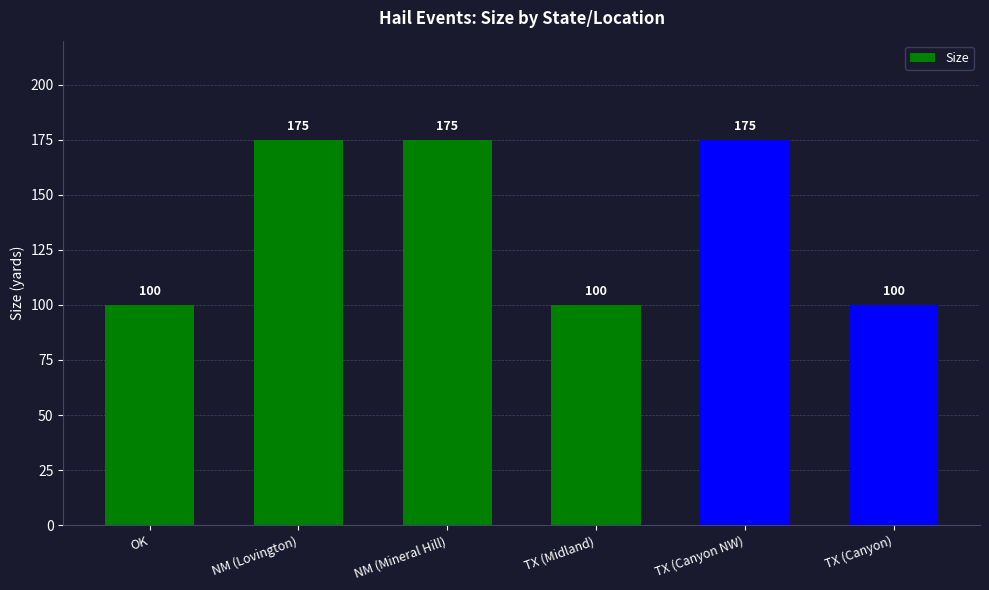

Which has a higher value, TX (Midland) or NM (Lovington)?

NM (Lovington)